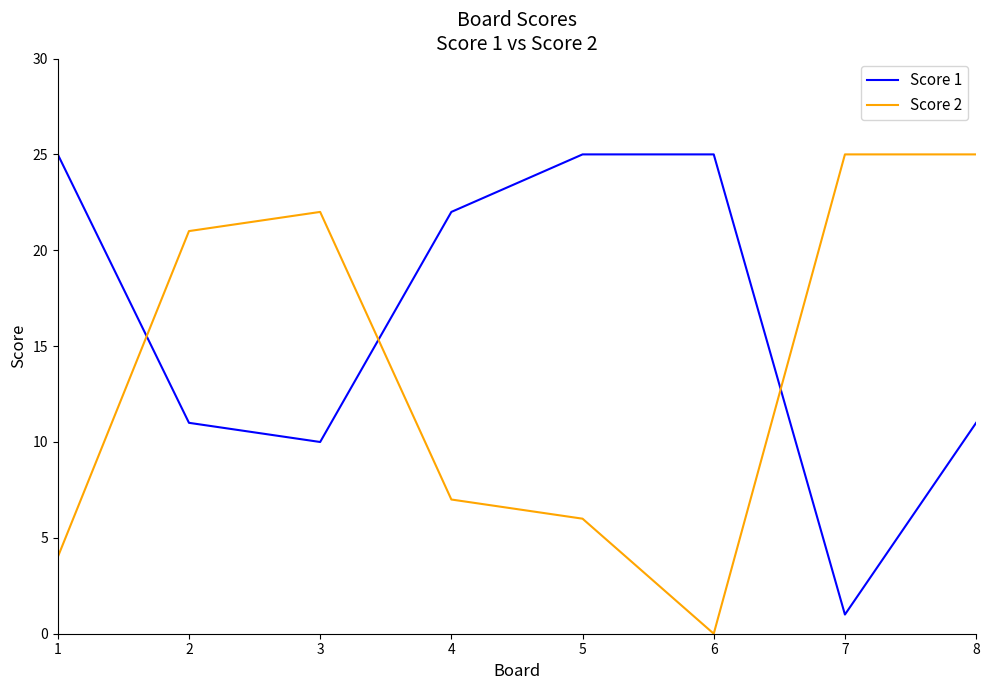

Reading left to right, what are all the values shown in this chart?

Score 1: 25	11	10	22	25	25	1	11
Score 2: 4	21	22	7	6	0	25	25